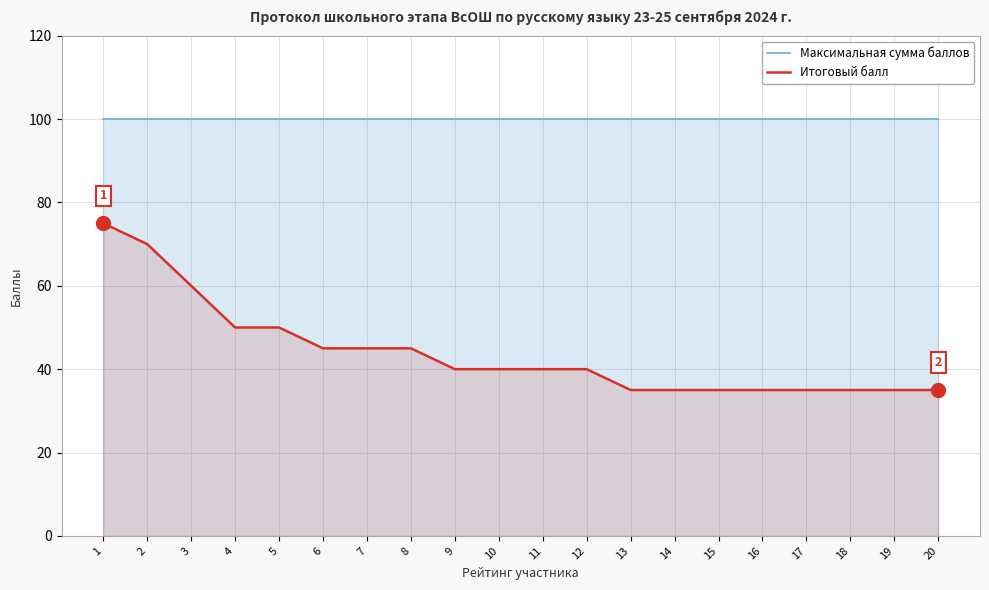

Does the chart display data point markers on the line(s)?

No